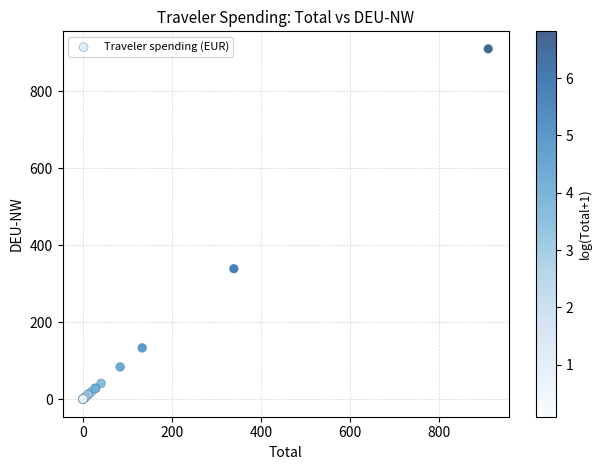

What Y value in the scatter plot is closest to 454?

339.0